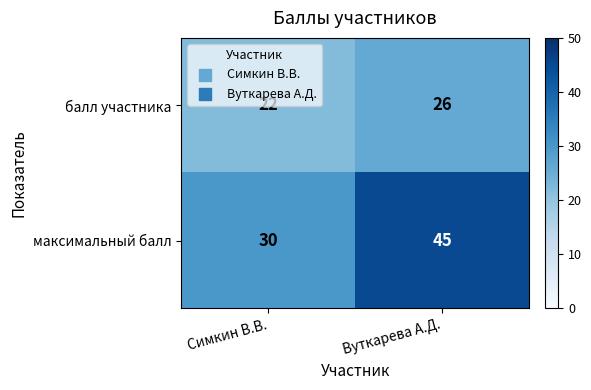

Is it true that балл участника equals 36 at Вуткарева А.Д.?

False